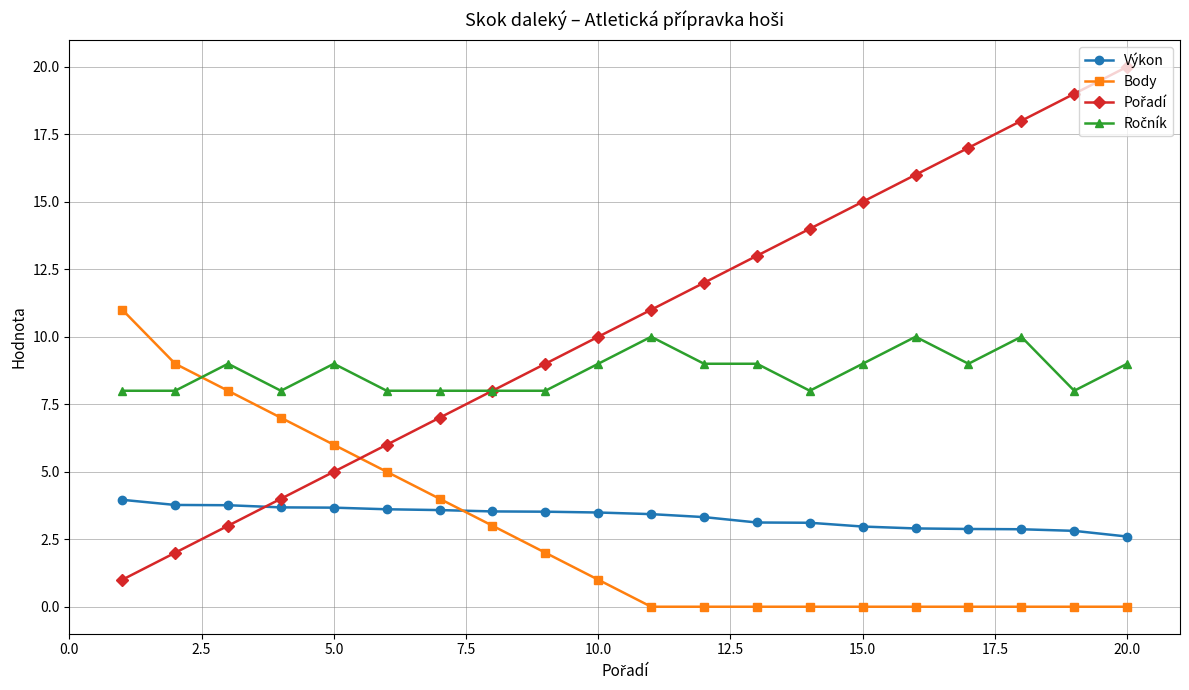

True or false: Výkon and Body cross at least once.

True